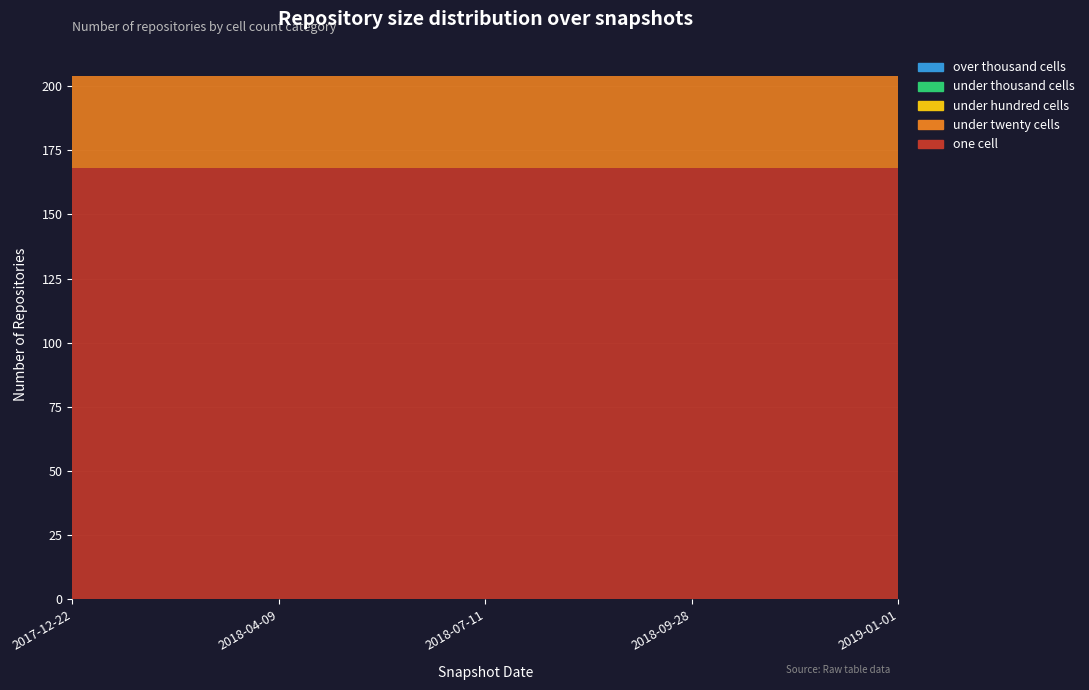

Reading right to left, transcribe all the data shown in this chart.

one_cell: 168	168	168	168	168
under_twenty_cells: 36	36	36	36	36
under_hundred_cells: 0	0	0	0	0
under_thousand_cells: 0	0	0	0	0
over_thousand_cells: 0	0	0	0	0